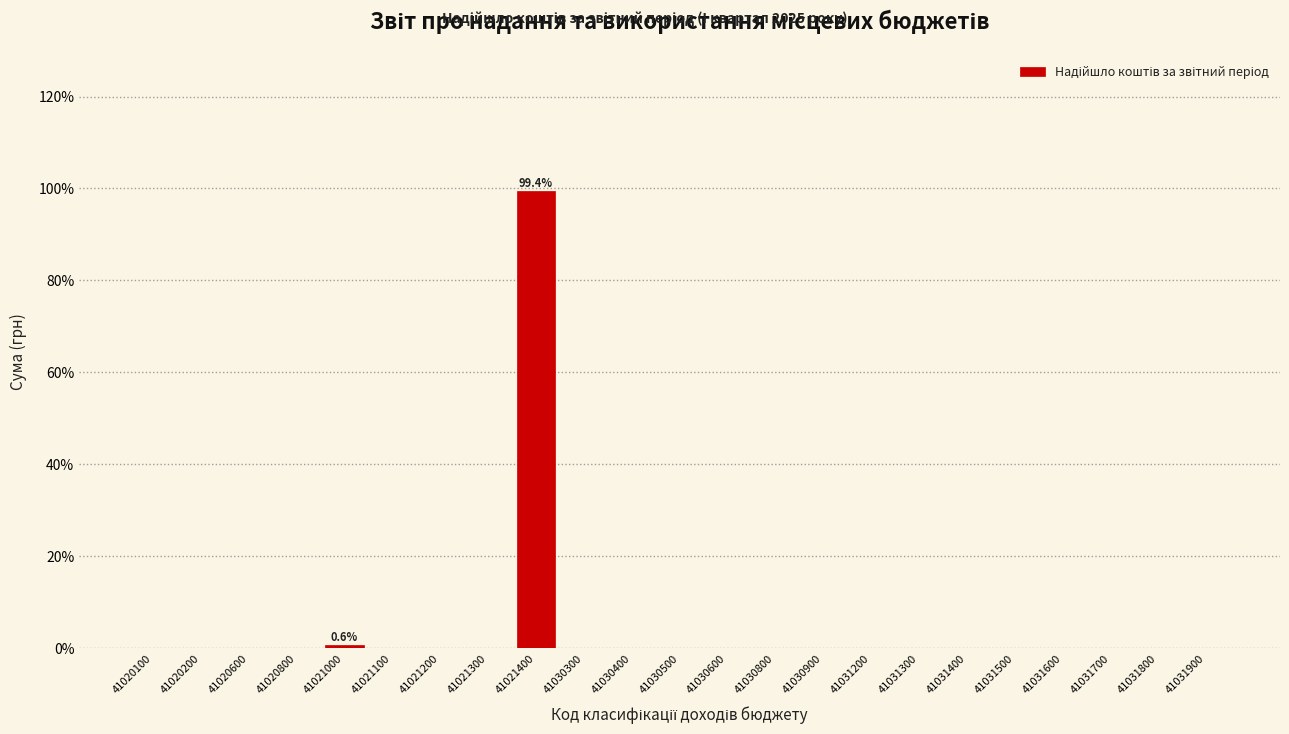

Reading right to left, list all the values displayed in this chart.

41031900=0.0	41031800=0.0	41031700=0.0	41031600=0.0	41031500=0.0	41031400=0.0	41031300=0.0	41031200=0.0	41030900=0.0	41030800=0.0	41030600=0.0	41030500=0.0	41030400=0.0	41030300=0.0	41021400=99.4	41021300=0.0	41021200=0.0	41021100=0.0	41021000=0.6	41020800=0.0	41020600=0.0	41020200=0.0	41020100=0.0